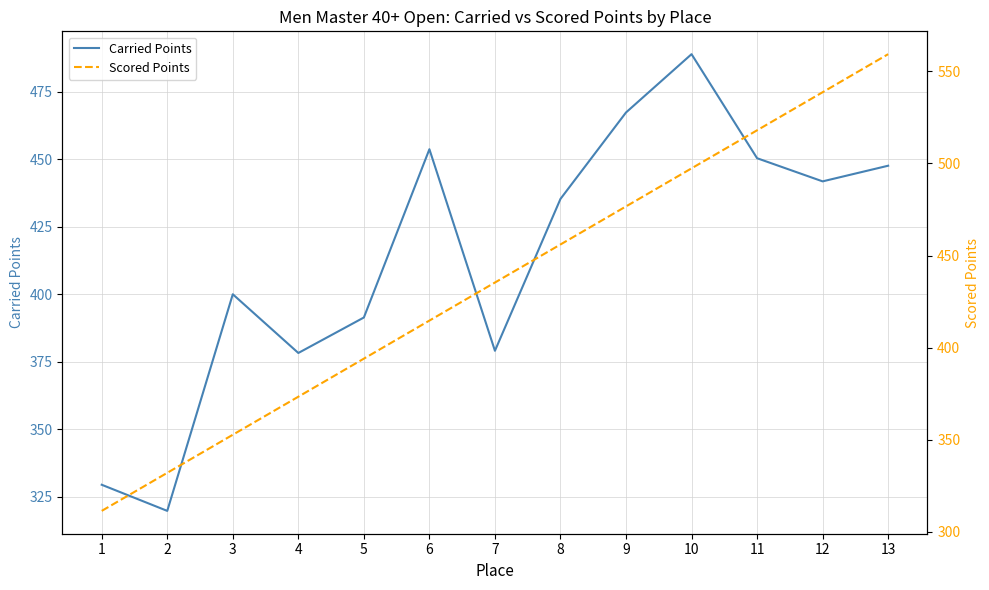

Reading right to left, list all the values displayed in this chart.

Carried Points: 13=447.7	12=441.9	11=450.4	10=489.0	9=467.4	8=435.4	7=379.0	6=453.8	5=391.4	4=378.2	3=400.0	2=319.7	1=329.4
Scored Points: 13=559.3	12=538.7	11=518.0	10=497.3	9=476.7	8=456.0	7=435.4	6=414.7	5=394.0	4=373.4	3=352.7	2=332.0	1=311.4